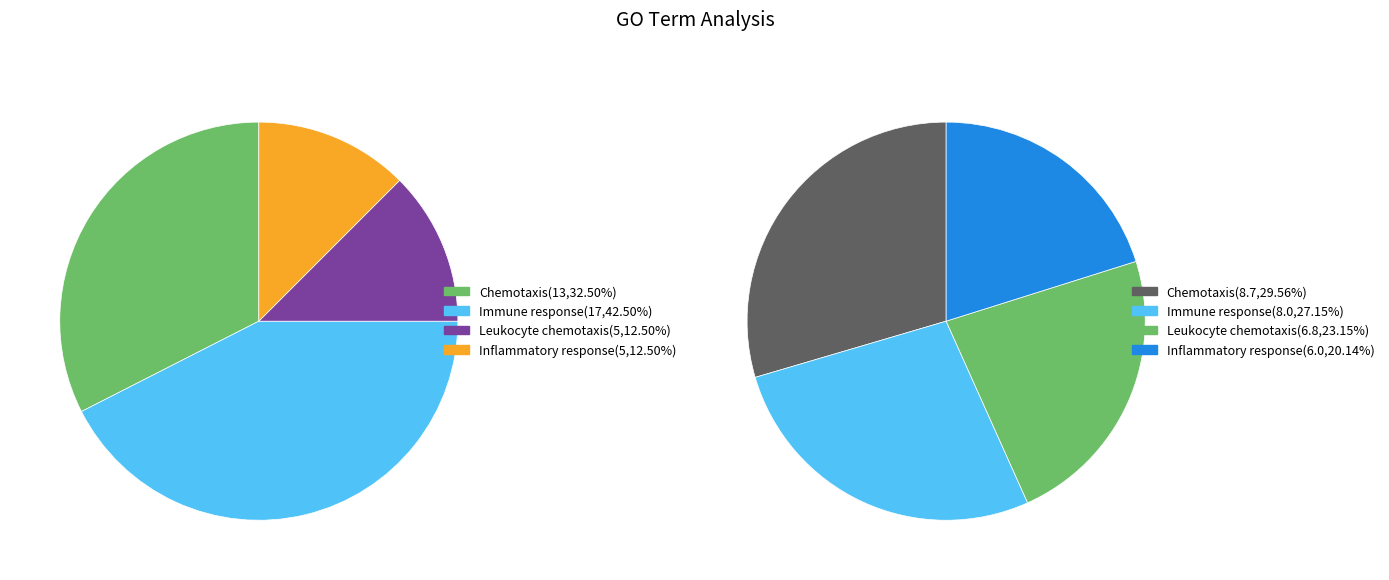

How many segments does this pie chart have?

4